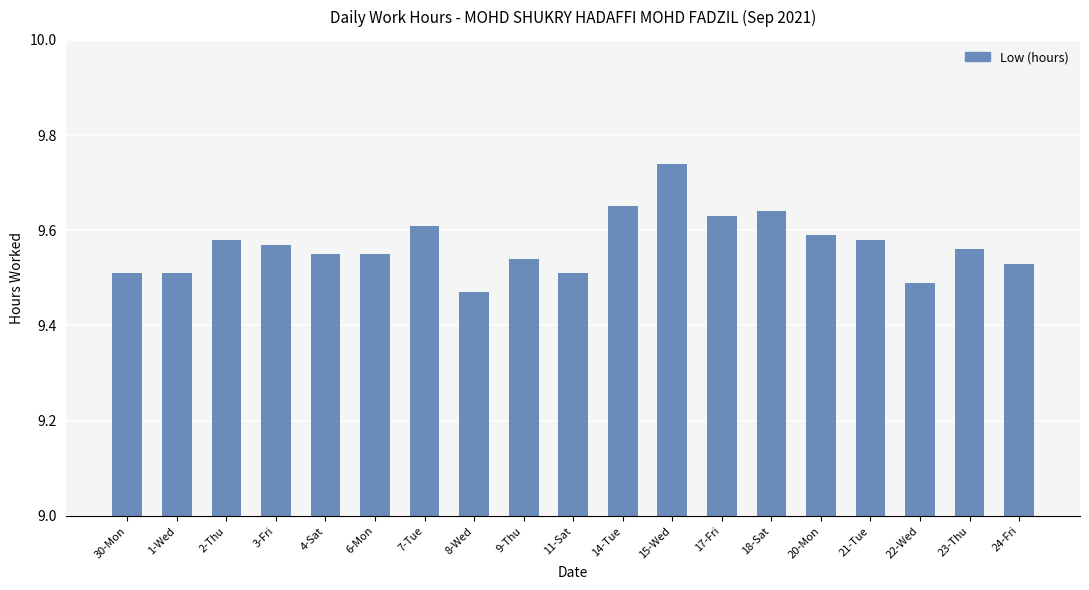

At which category does the chart reach its minimum across all series?

8-Wed